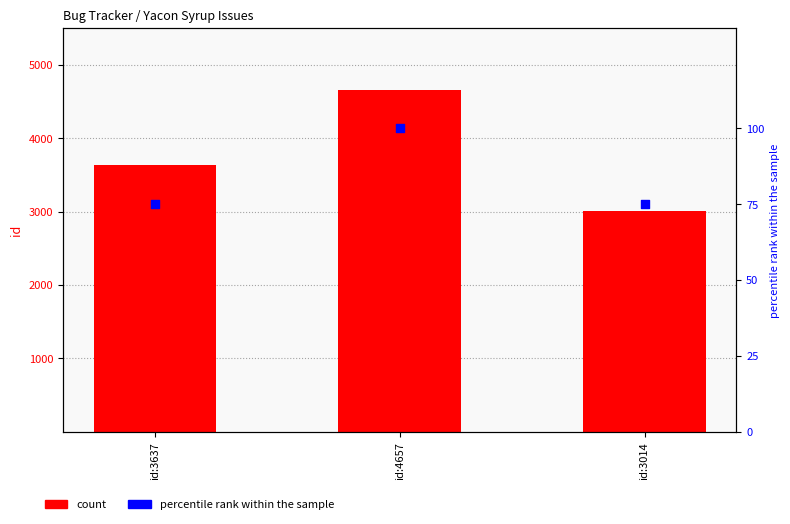

Which series has the largest Y range (max minus min)?

count